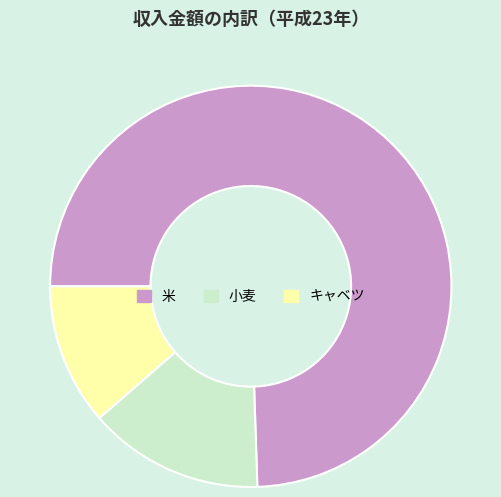

Is it true that キャベツ is 11% of the pie?

True